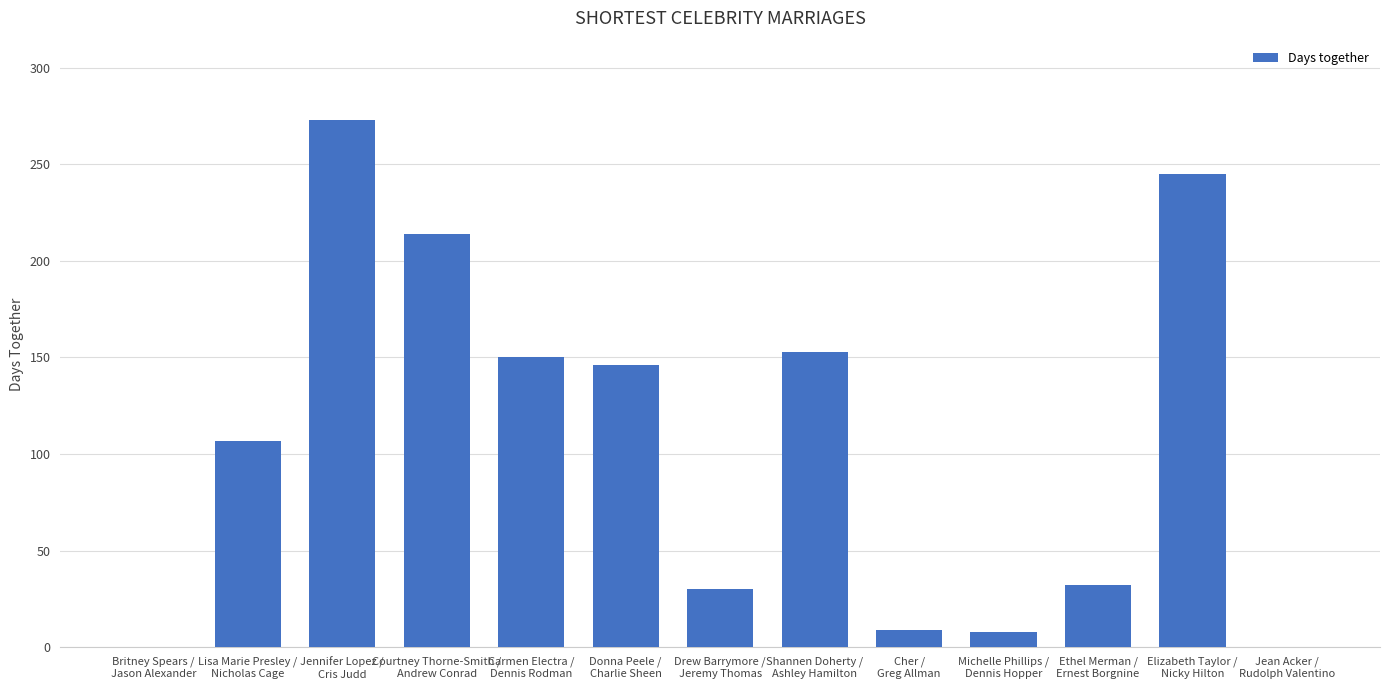

What is the sum of all values?

1367.5